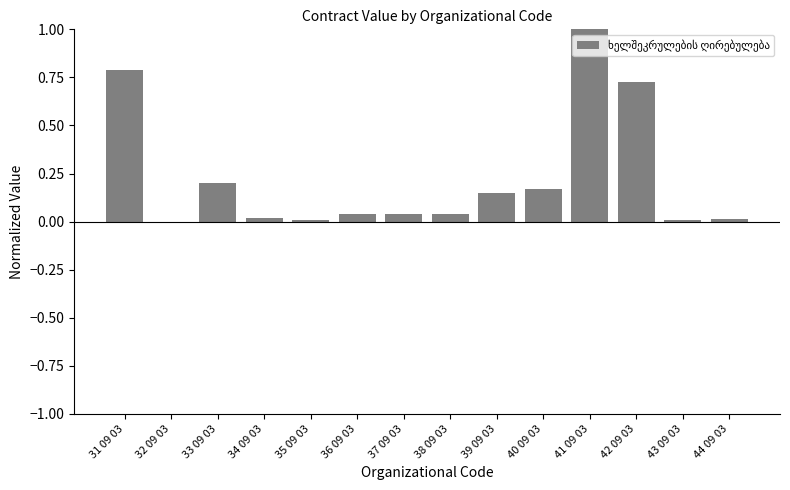

What is the change in value from 31 09 03 to 41 09 03?

+0.2